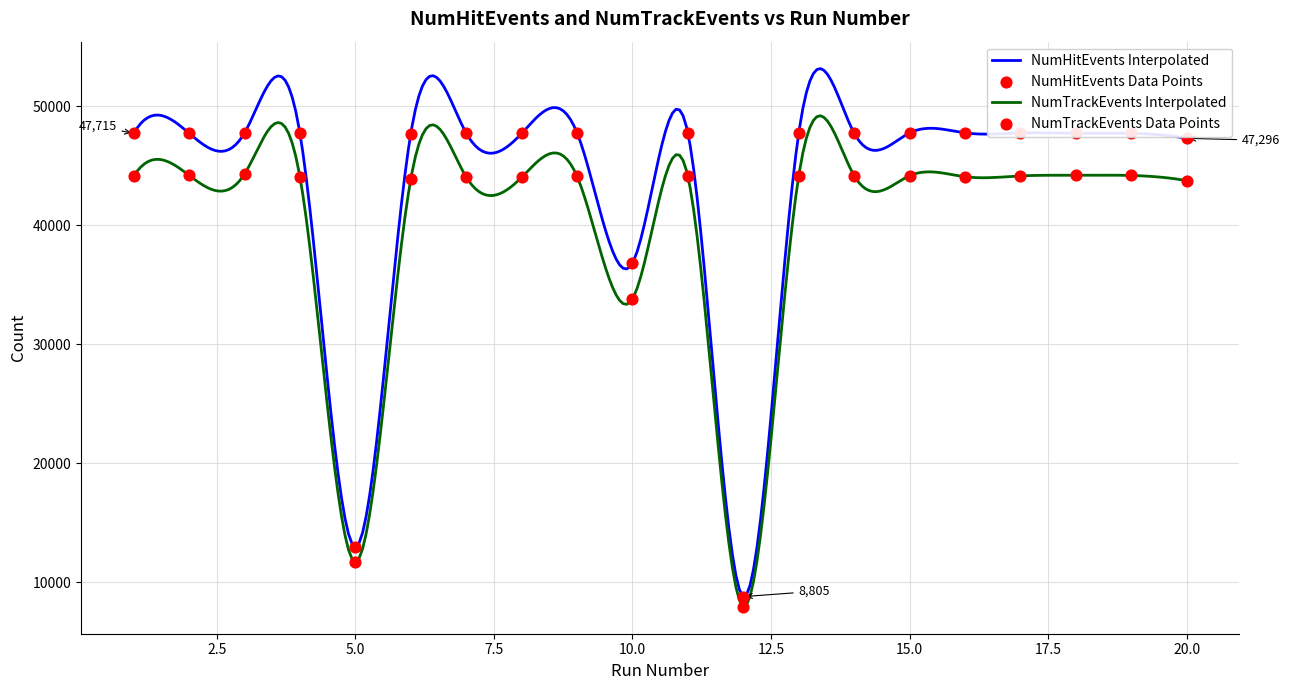

Which series reaches the maximum Y coordinate?

NumHitEvents